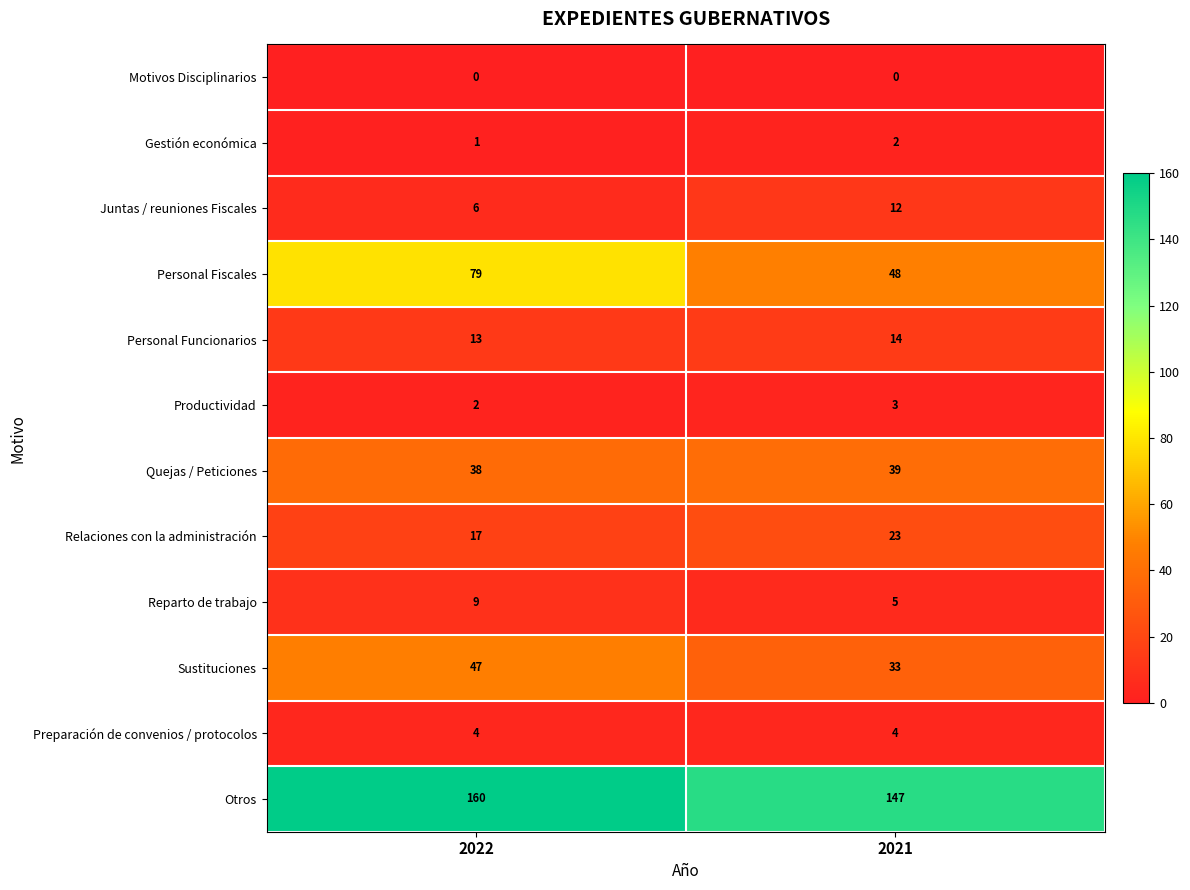

Between 2022 and 2021, which series saw the biggest shift?

Personal Fiscales